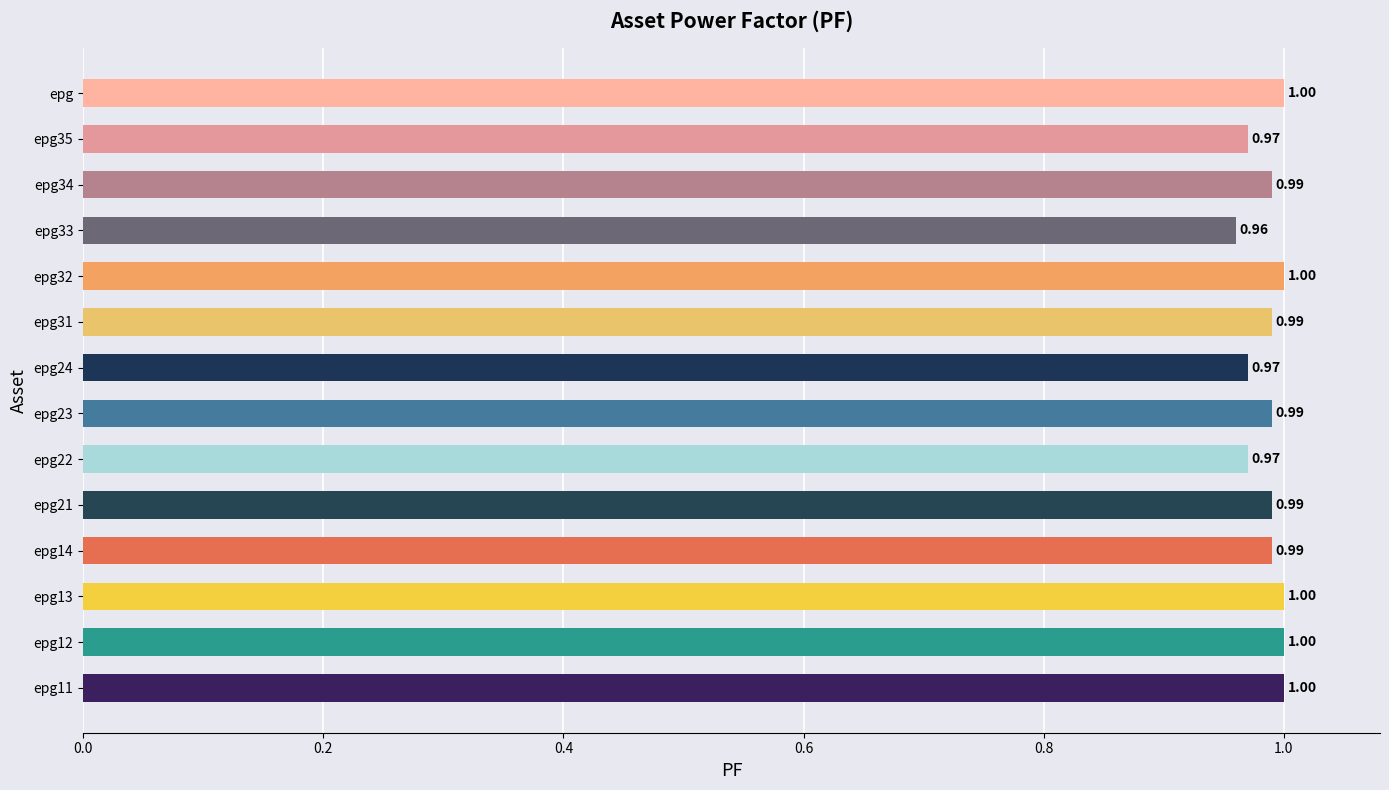

Between epg31 and epg22, which is larger?

epg31